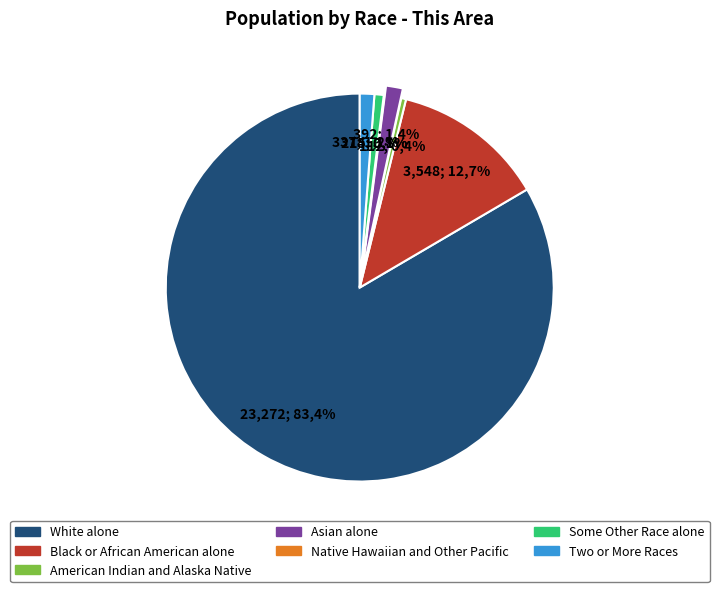

What percentage is the Asian alone slice, to the nearest percent?

1%